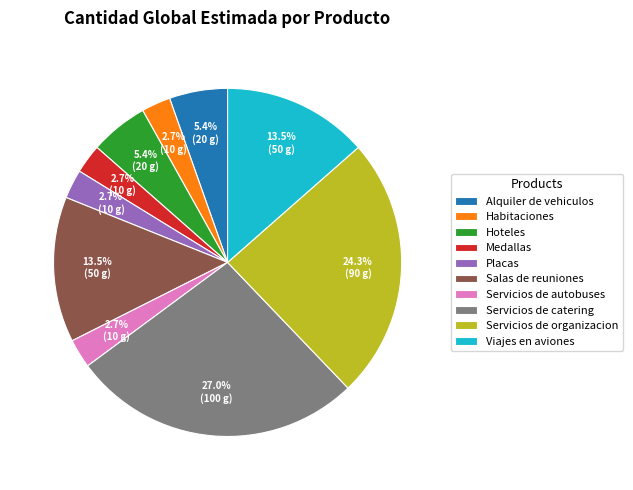

To the nearest percent, what is the combined percentage of Viajes en aviones and Alquiler de vehiculos?

19%